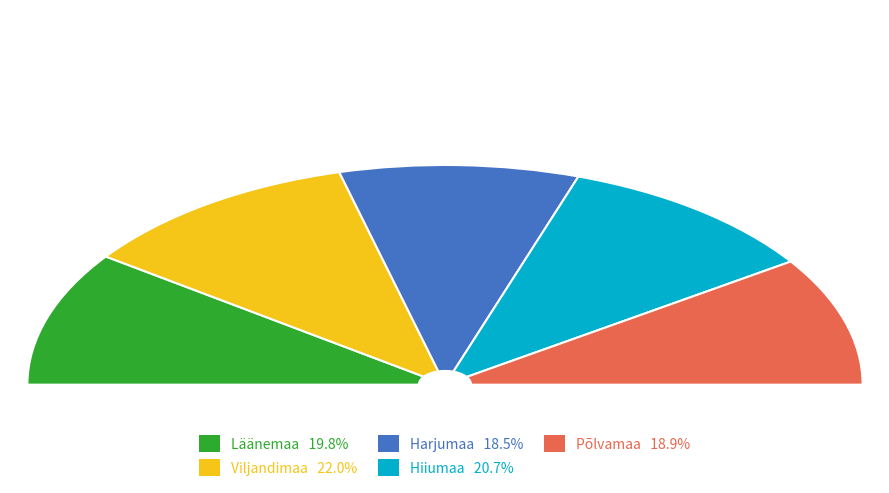

Is there any slice that represents more than half of the pie?

No